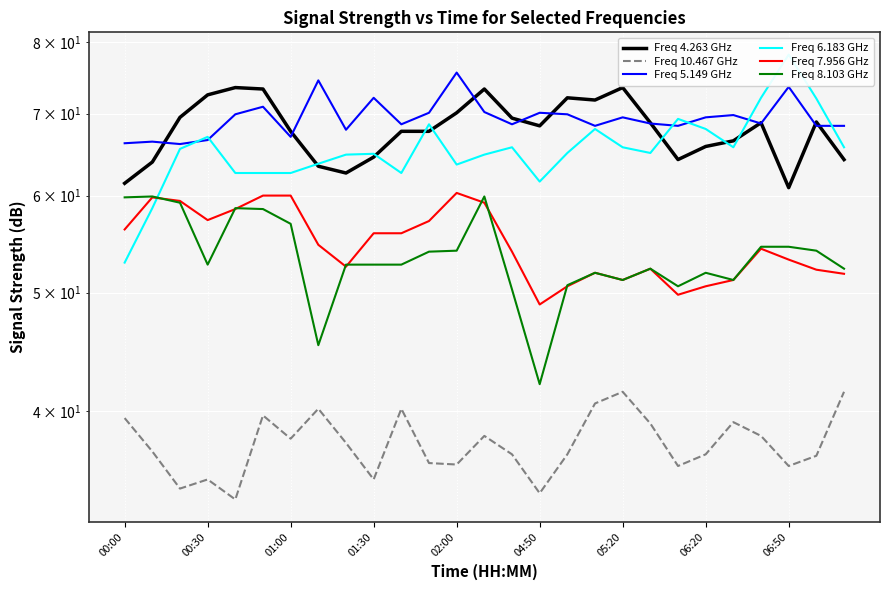

Which series has the largest total across all categories?

Freq 5.149 GHz